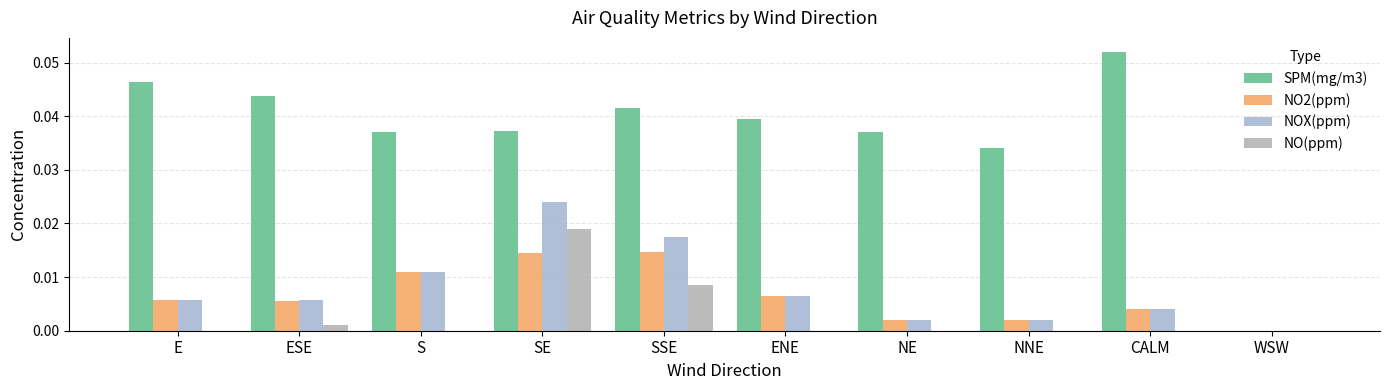

Does the chart contain stacked bars?

No